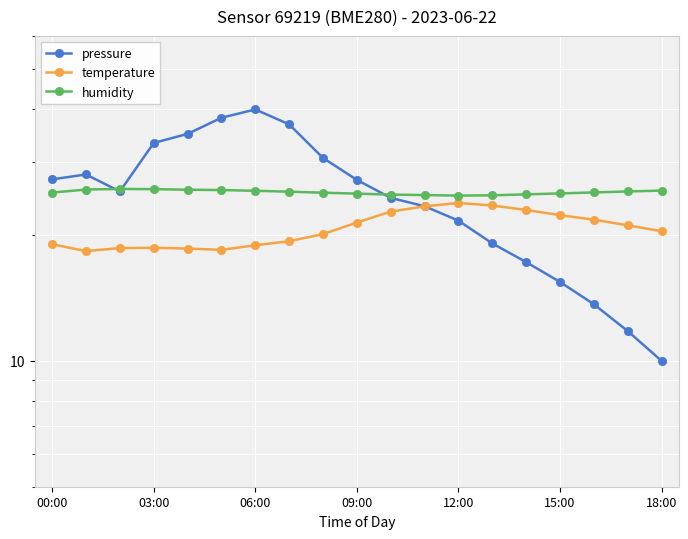

Is it true that temperature equals 18.6 at 06:00?

True